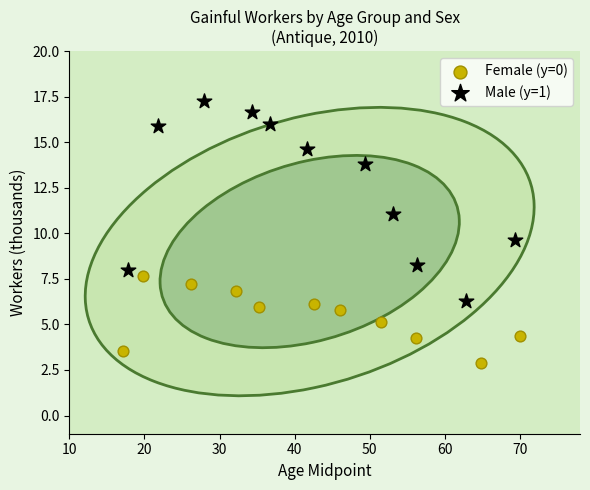

Which series contains the lowest Y value?

Female (y=0)